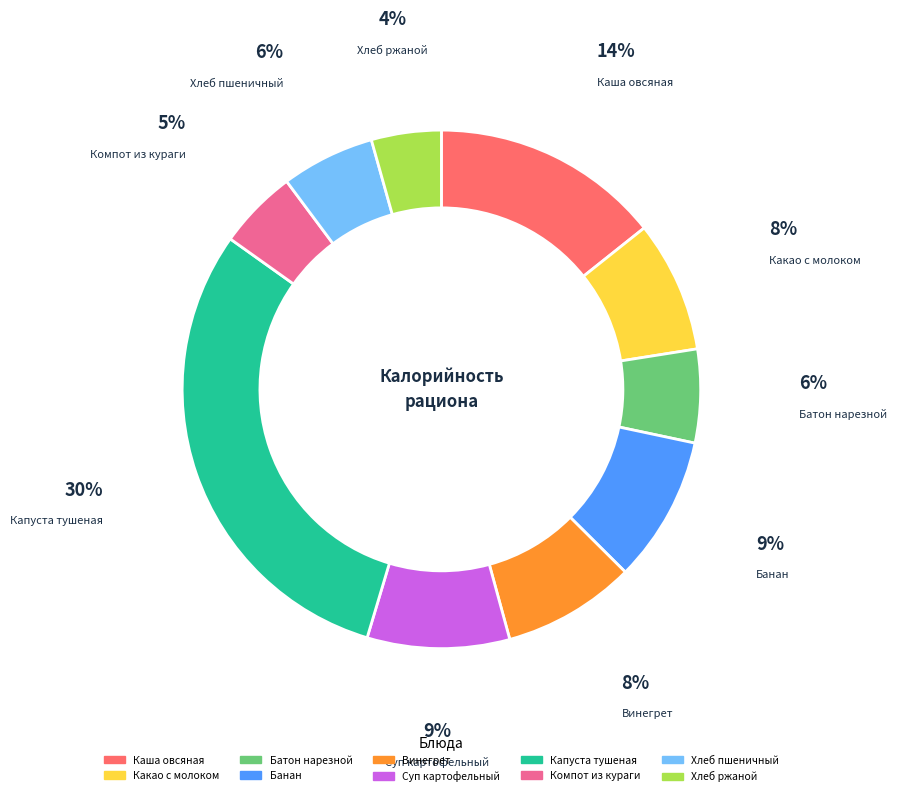

What is the ratio of the value at Суп картофельный to the value at Винегрет?

1.1